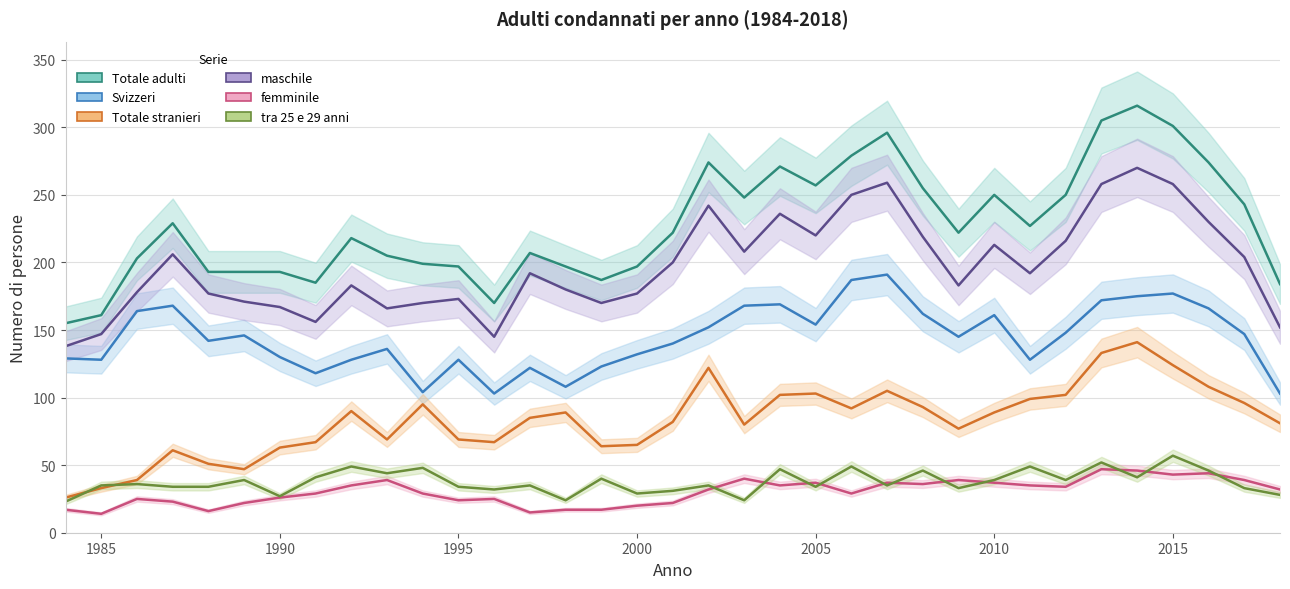

Count the number of data series in this chart.

6